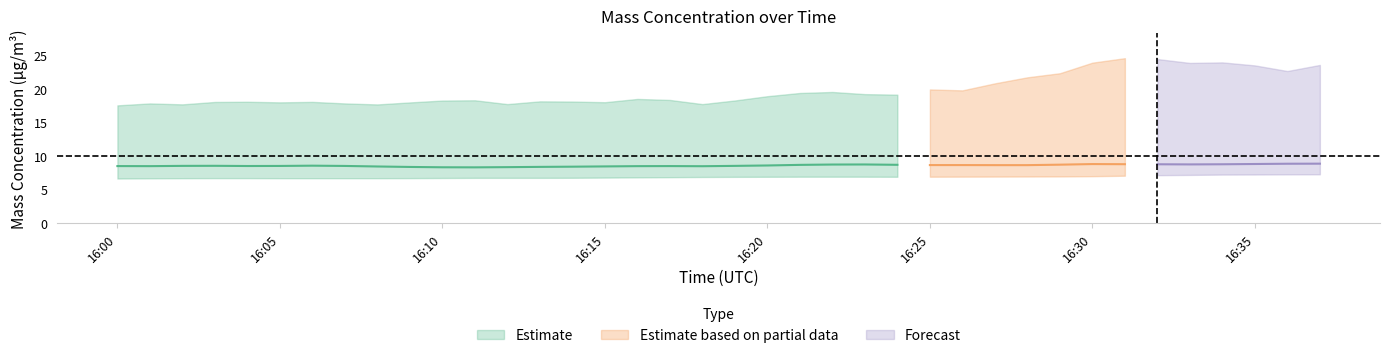

What position from the right is 2022-09-21 16:05:00?

33